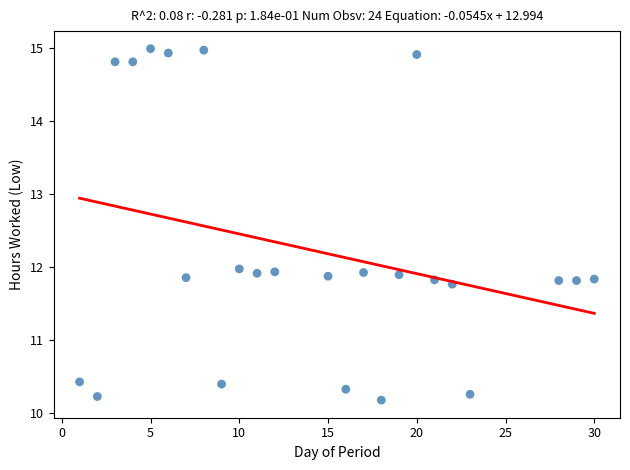

What is the range of X values (max minus min)?

29.0